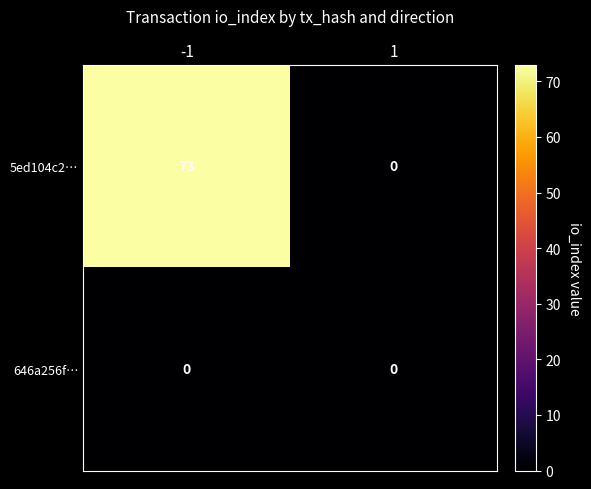

Which label corresponds to the largest value in the chart?

-1